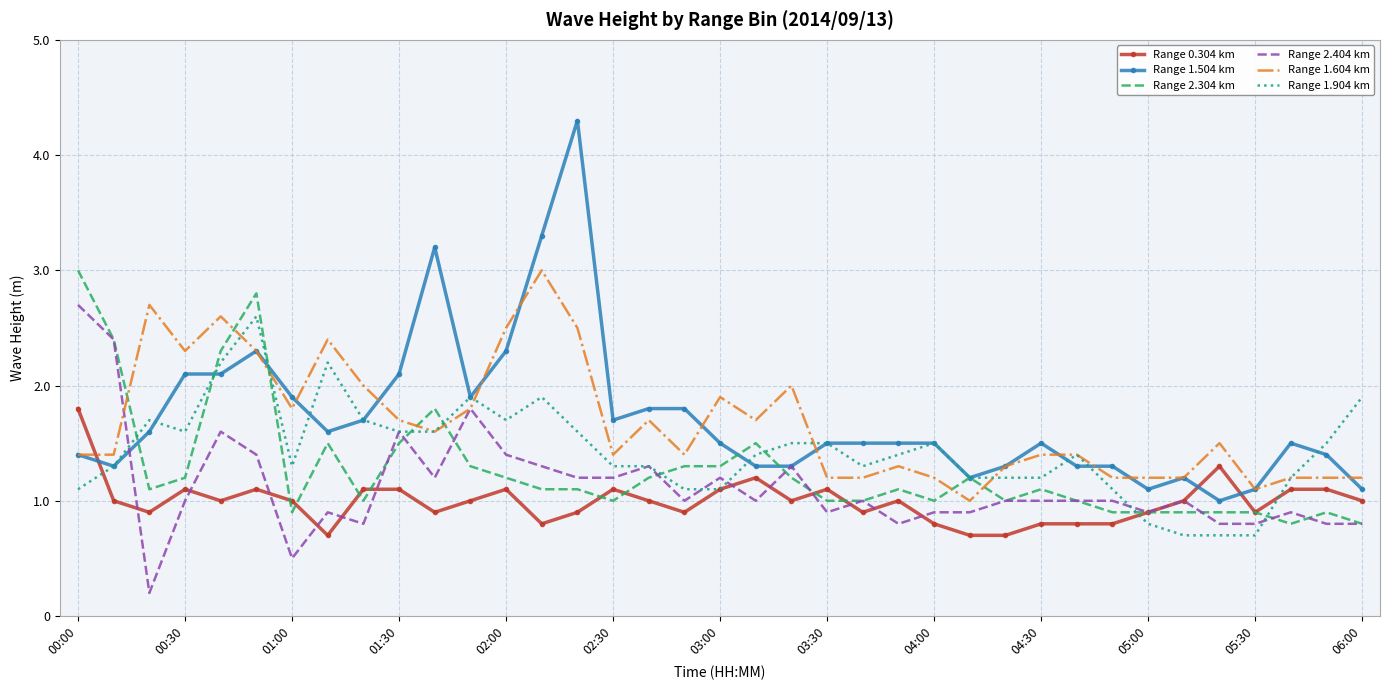

Which series ends up on top after the final intersection of Range 0.304 km and Range 1.604 km?

Range 1.604 km